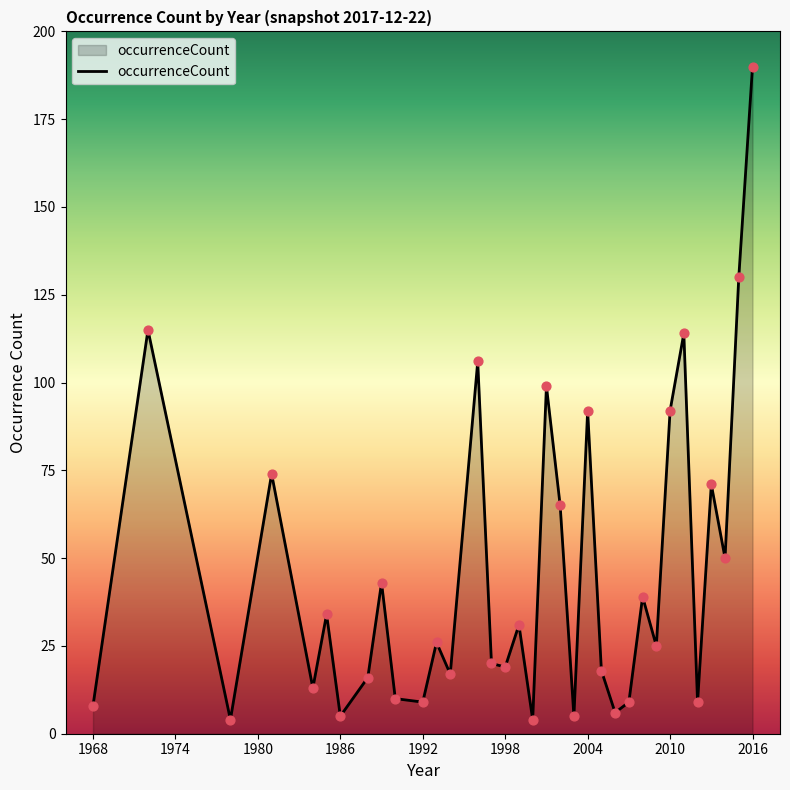

What is the minimum value shown in the chart?

4